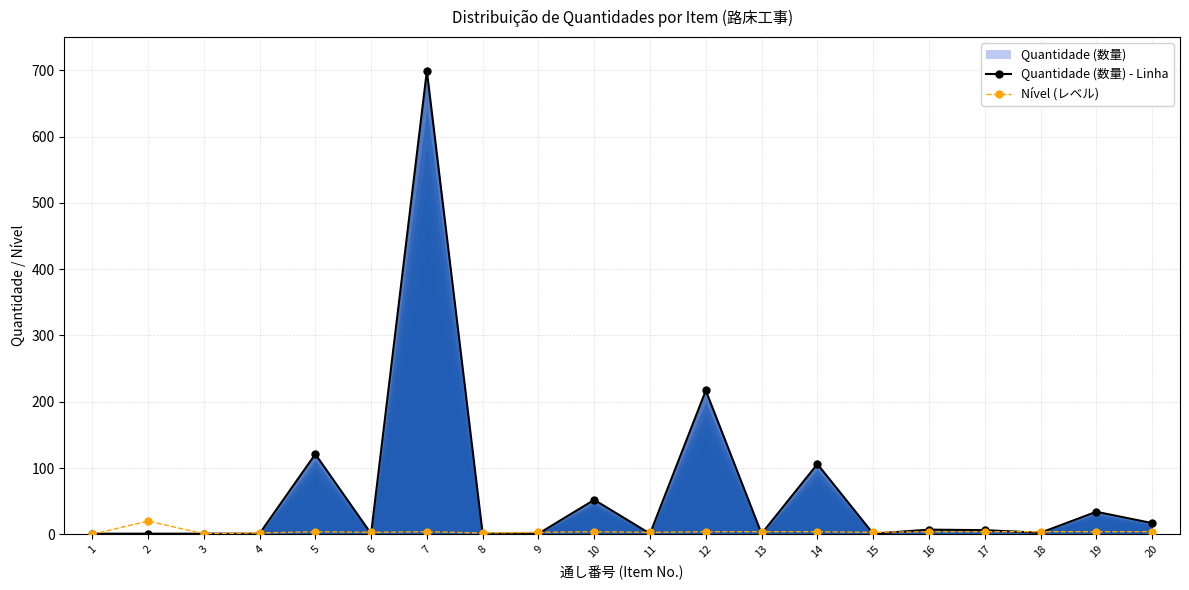

What is the minimum value for Quantidade (数量) - Linha?

1.0